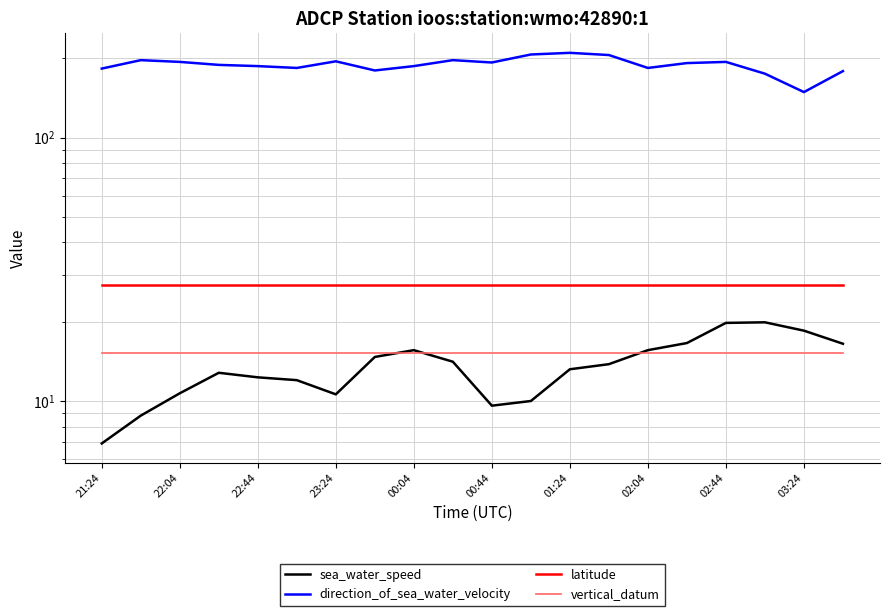

Rank the series at 00:04 from highest to lowest value.

direction_of_sea_water_velocity, latitude, sea_water_speed, vertical_datum